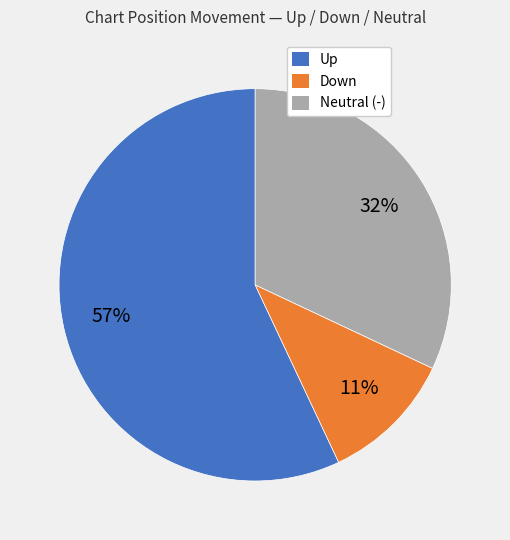

To the nearest percent, what is the difference between the largest and smallest slice percentages?

46%